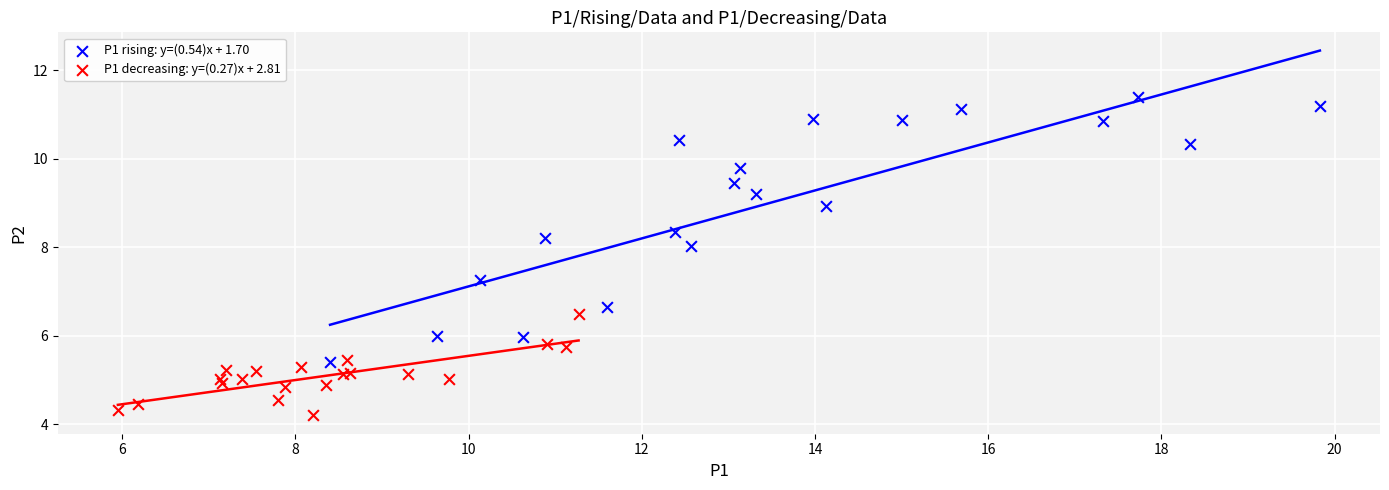

Which series contains the highest Y value?

P1 rising: y=(0.54)x + 1.70